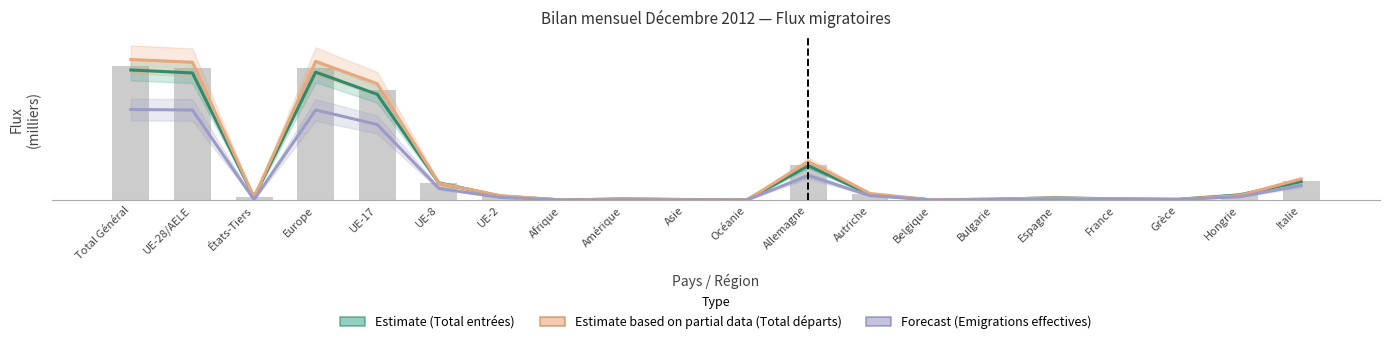

What is the label of the 15th bar from the right?

UE-8